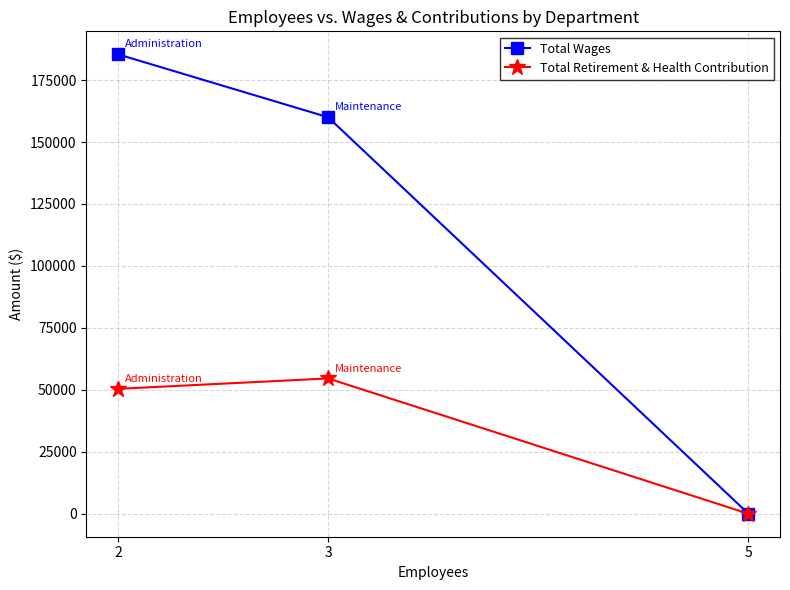

At which category does the chart reach its minimum across all series?

5